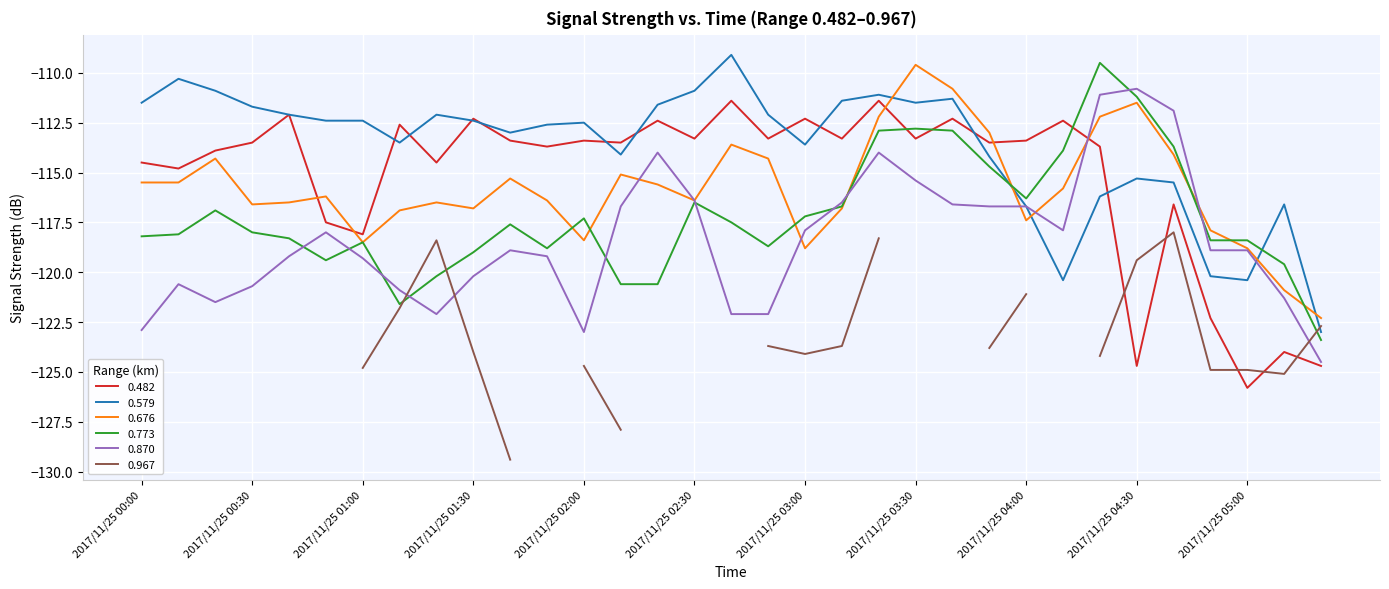

True or false: 0.579 has a value of -120.4 at 2017/11/25 05:00.

True